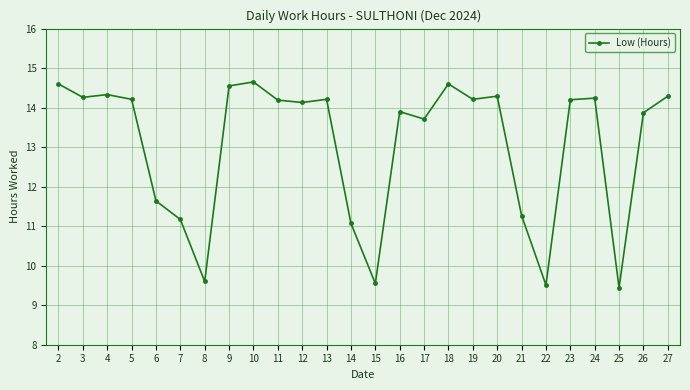

Where is the data nearest to the value 12?

6